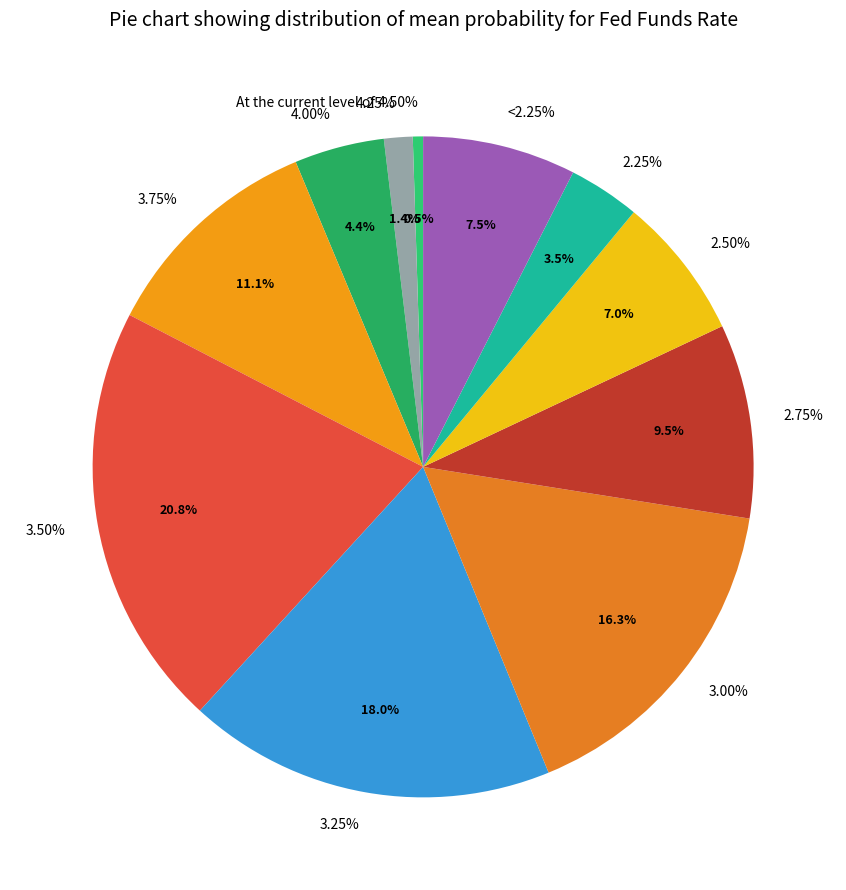

To the nearest percent, what percentage of the pie is <2.25%?

8%